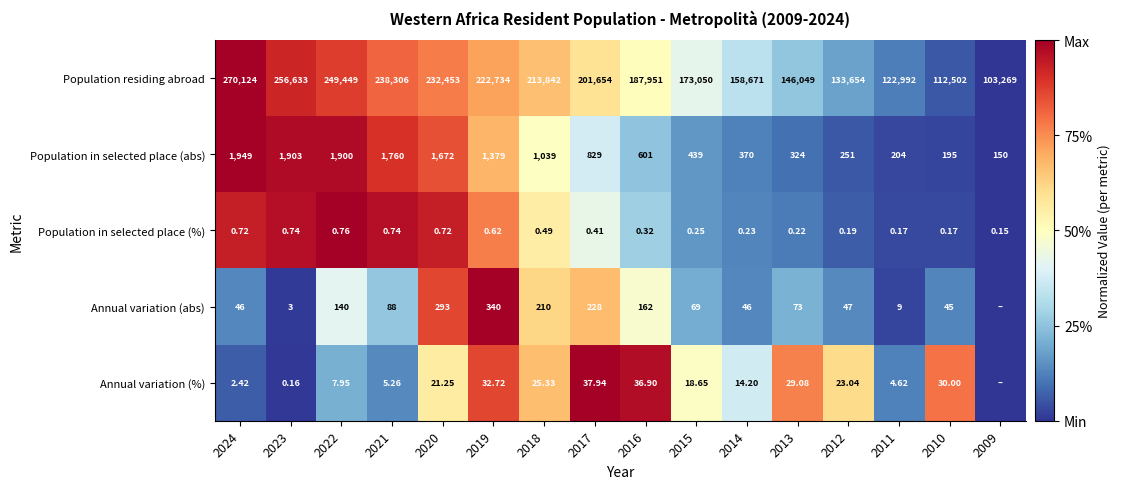

What is the total value across all series at 2013?

146475.3